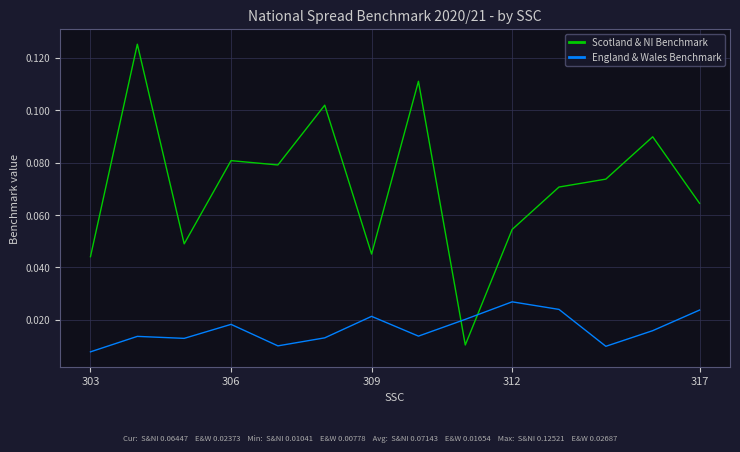

Which series has the widest spread of values?

Scotland & NI Benchmark